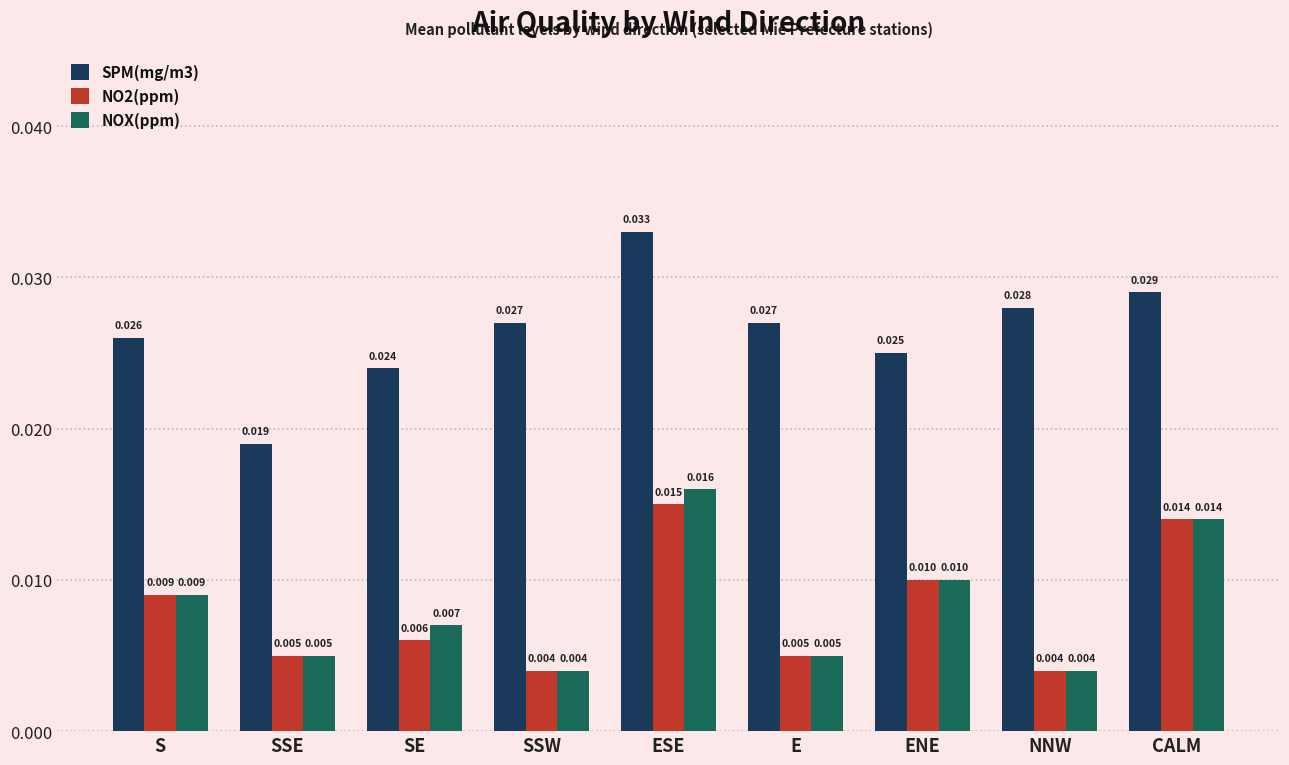

At which label does SPM(mg/m3) reach its peak?

ESE